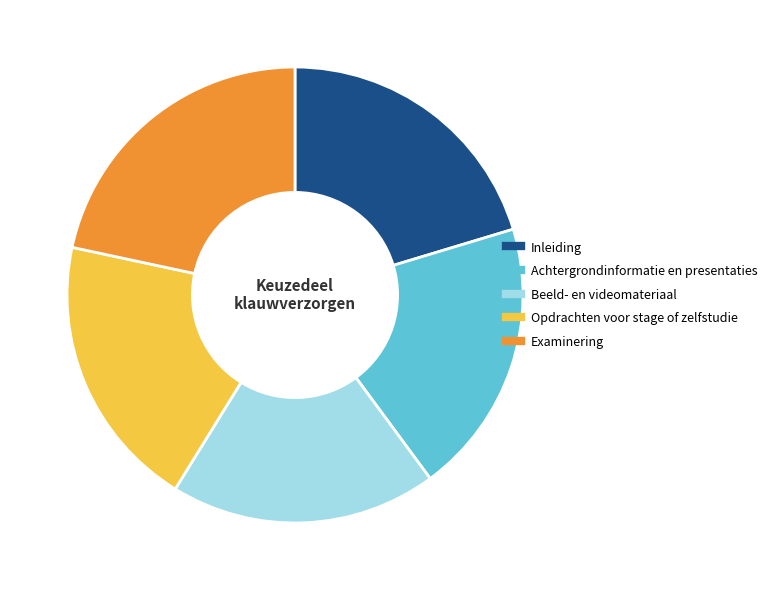

The Achtergrondinformatie en presentaties slice represents 34% of the pie. True or false?

False